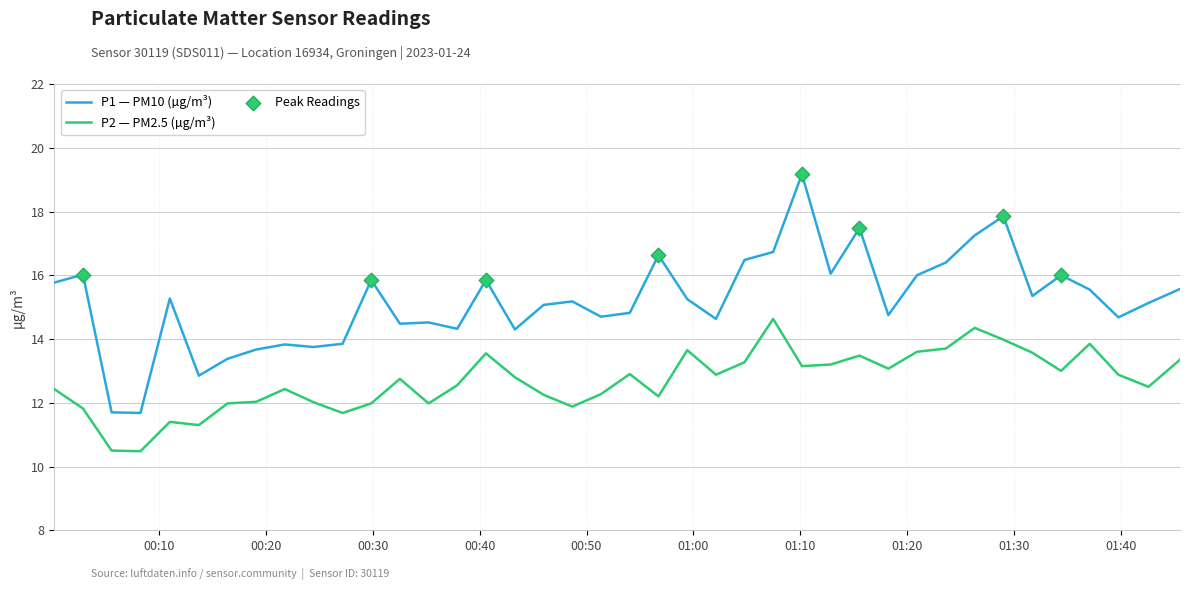

Which series has the largest range (max minus min)?

P1 — PM10 (µg/m³)